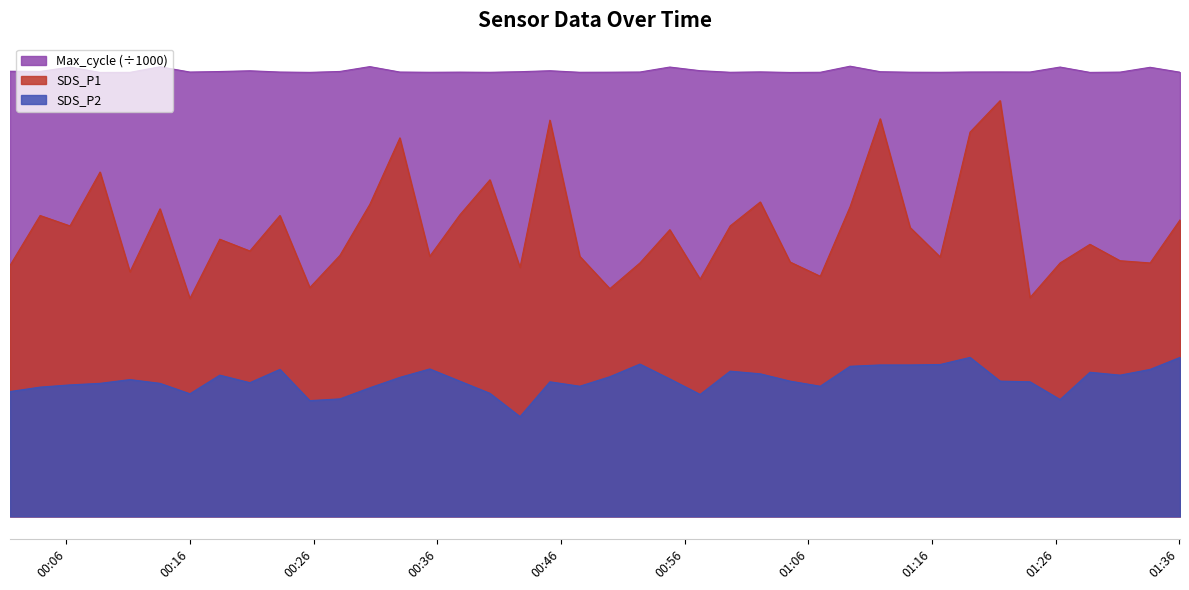

In Max_cycle, how many points are lower than both neighbors (excluding endpoints)?

12